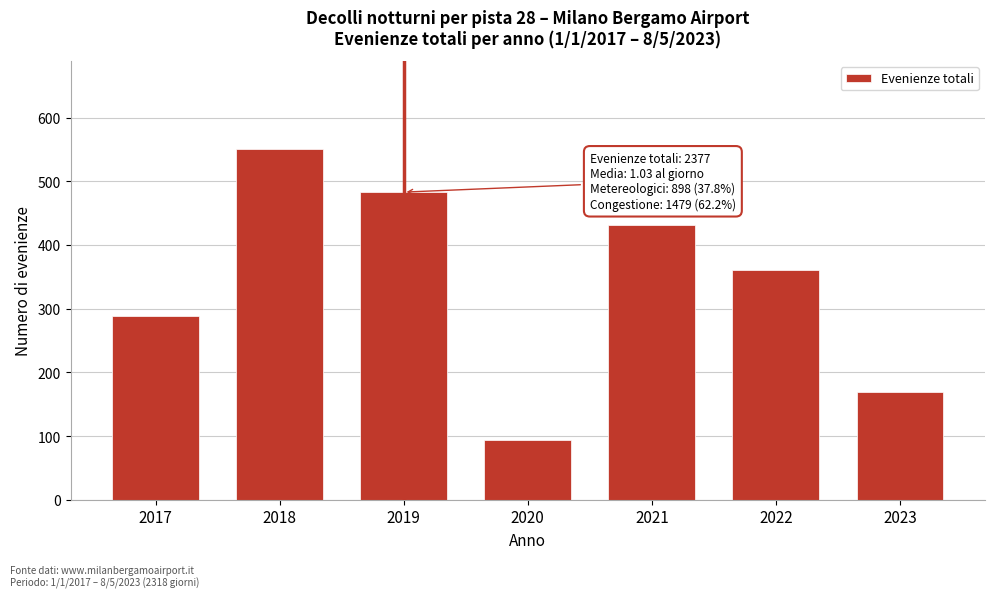

Reading left to right, transcribe all the data shown in this chart.

2017=288	2018=551	2019=483	2020=94	2021=431	2022=361	2023=169